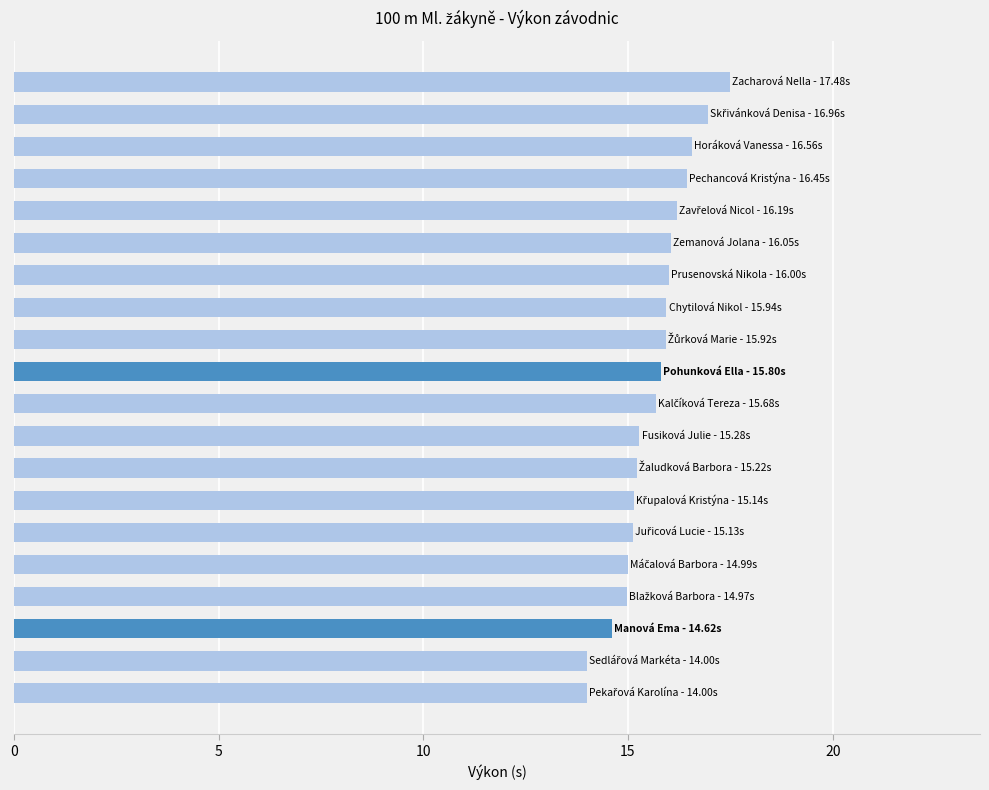

What is the average value?

15.6